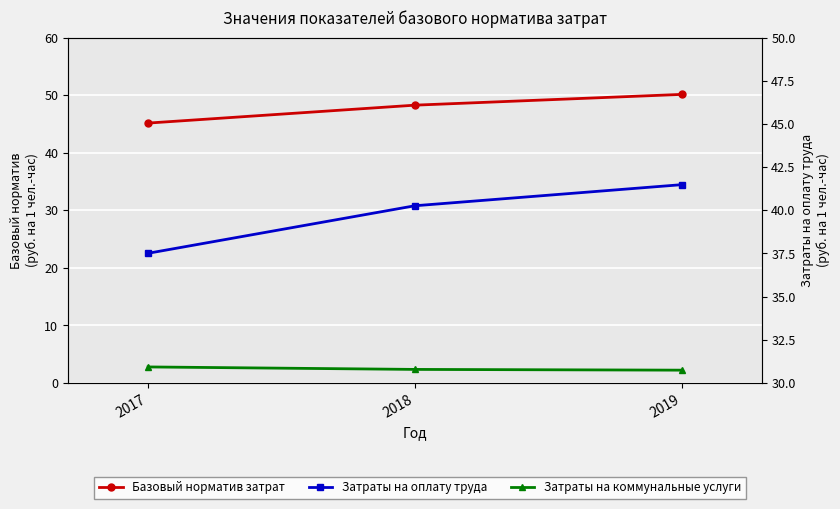

What is the minimum value shown in the chart?

2.2